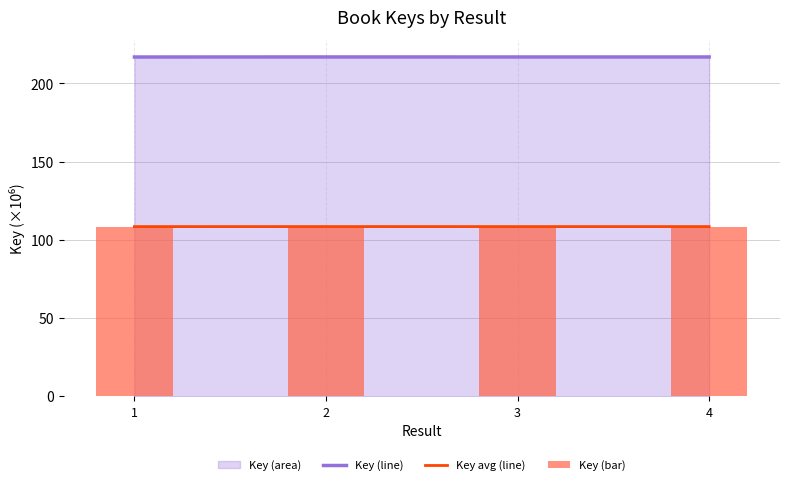

What is the highest value of the Key avg (line) series?

108.5